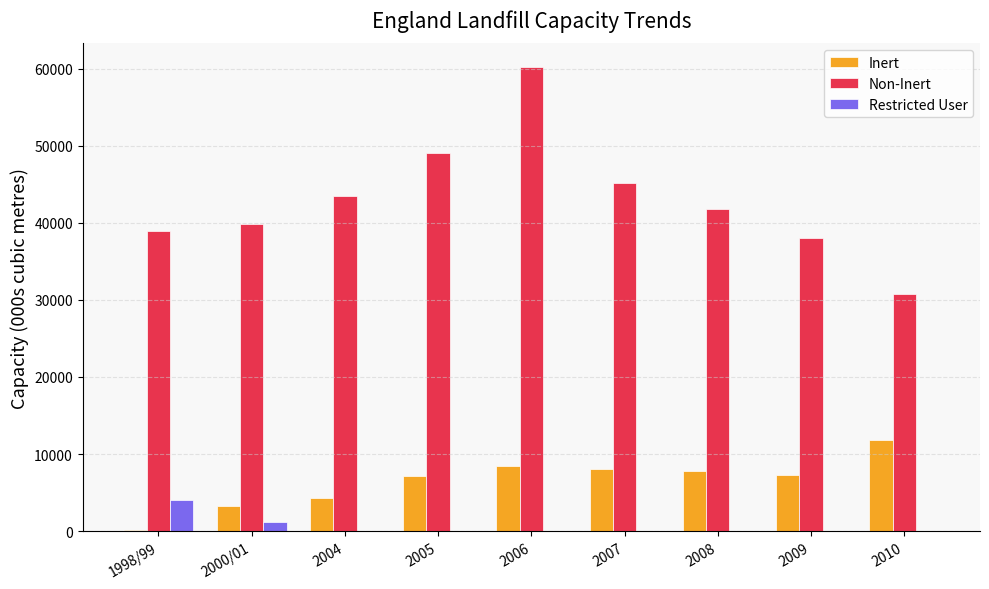

Where is Non-Inert nearest to the value 45535?

2007